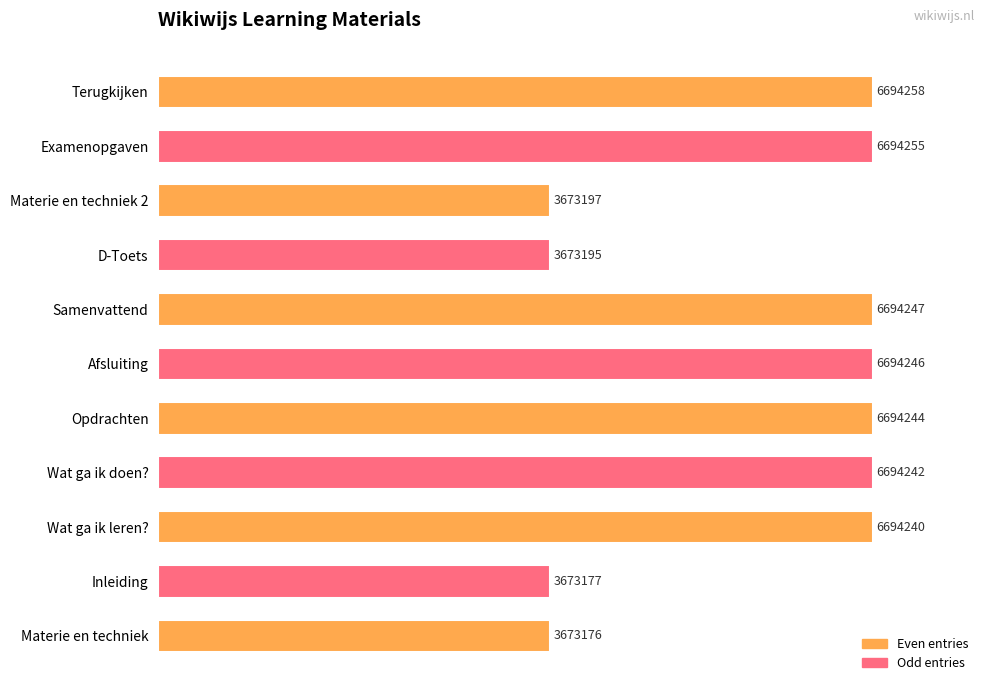

Are the bars grouped side by side (vs. stacked)?

No